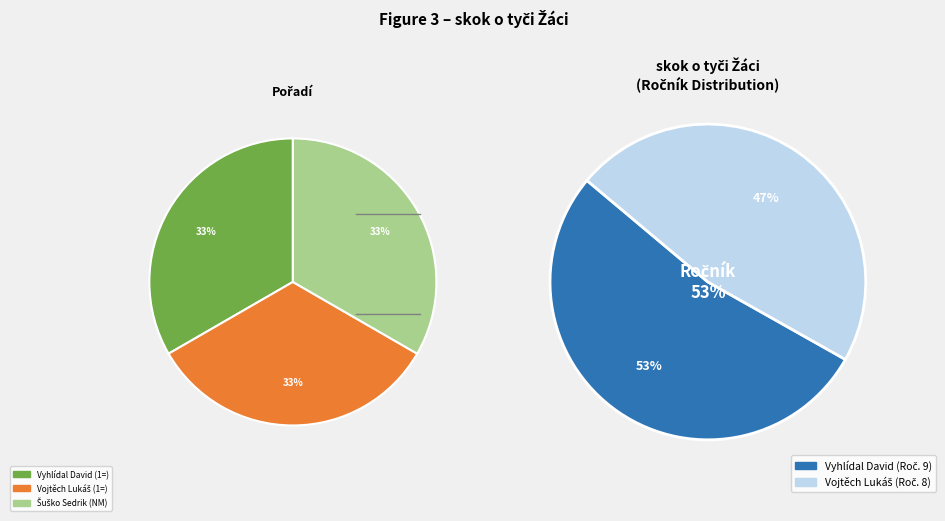

To the nearest percent, what portion does Vojtěch Lukáš represent?

47%